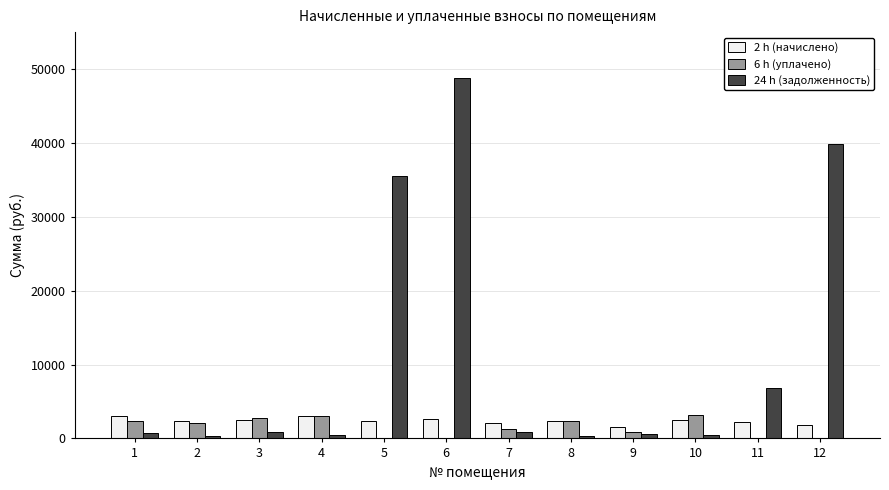

What is the maximum value for 6 h (уплачено)?

3182.0